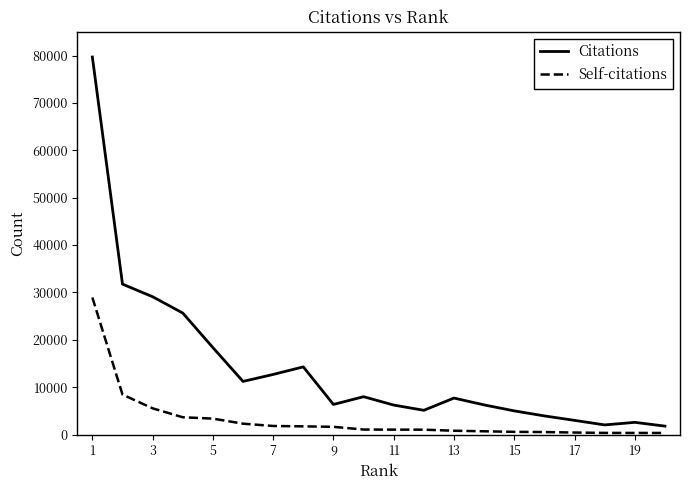

Which series has the widest spread of values?

Citations